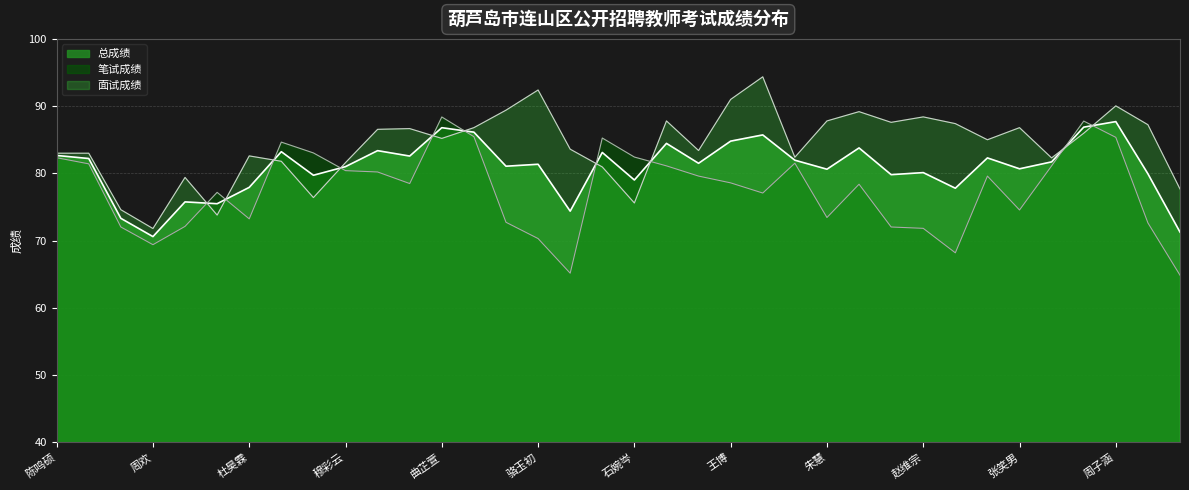

Where is the first local minimum for 面试成绩?

周欢